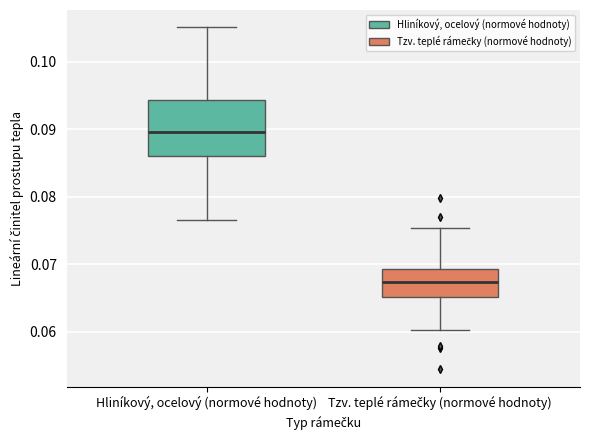

Which box's median line is the highest?

Hliníkový, ocelový (normové hodnoty)